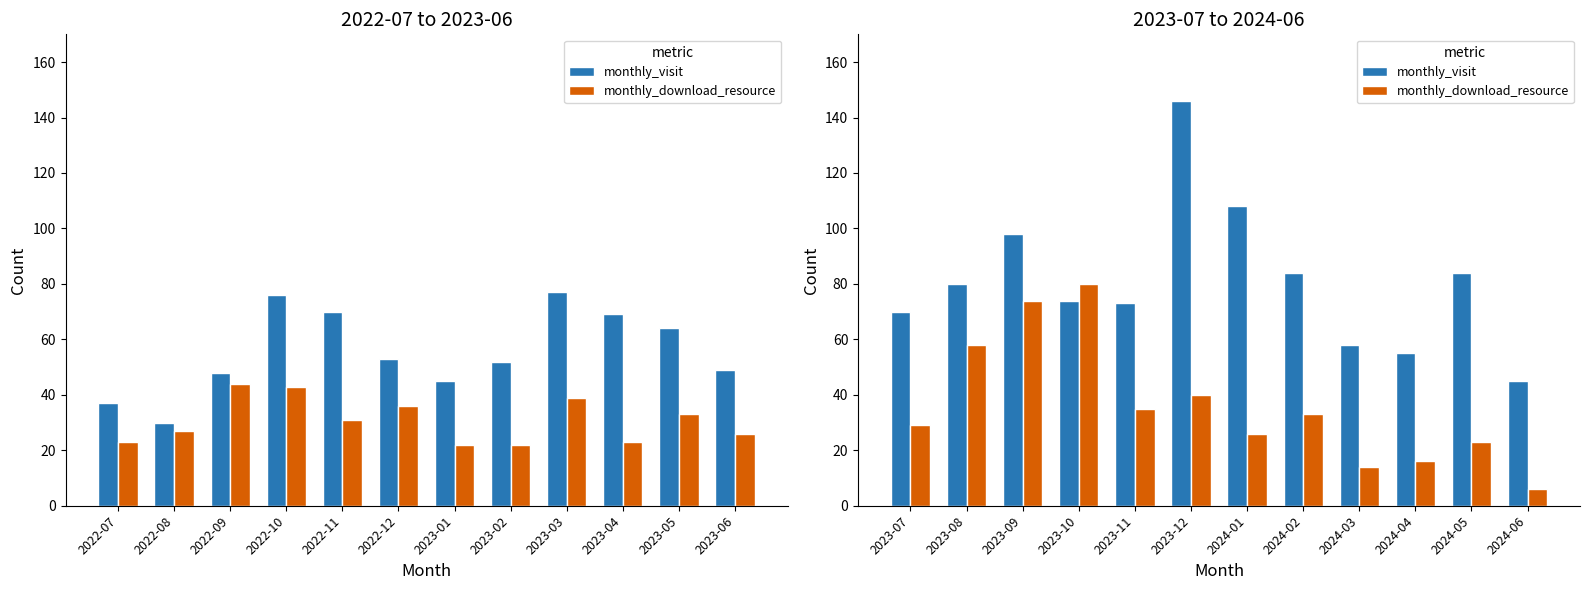

What are all the series names shown in the legend?

monthly_visit, monthly_download_resource